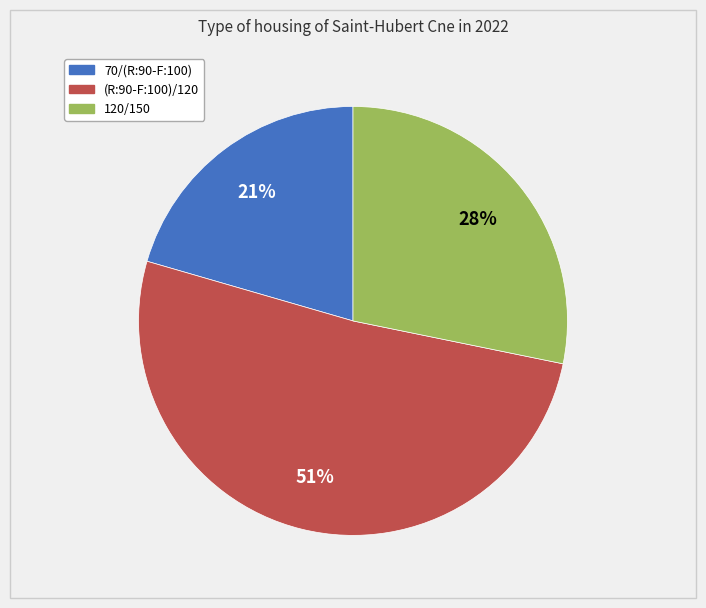

The (R:90-F:100)/120 slice represents 51% of the pie. True or false?

True